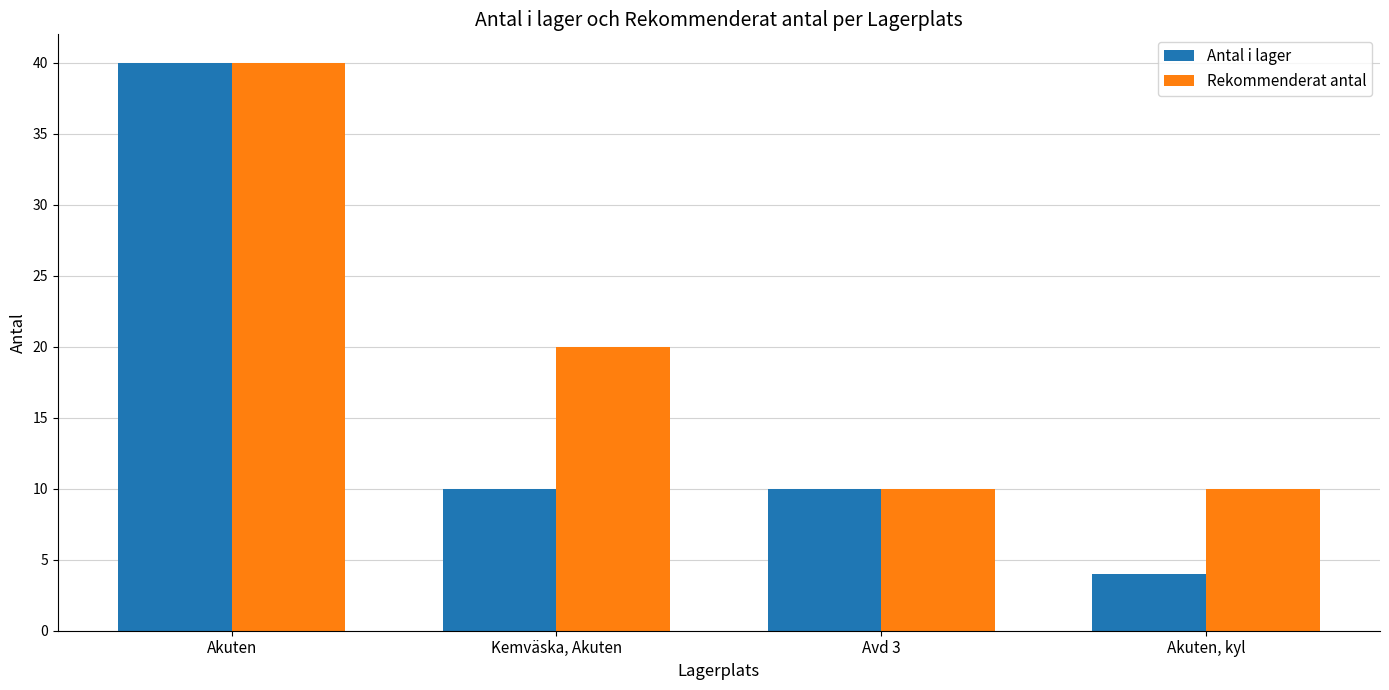

What is the approximate value of Rekommenderat antal at Akuten, kyl?

10